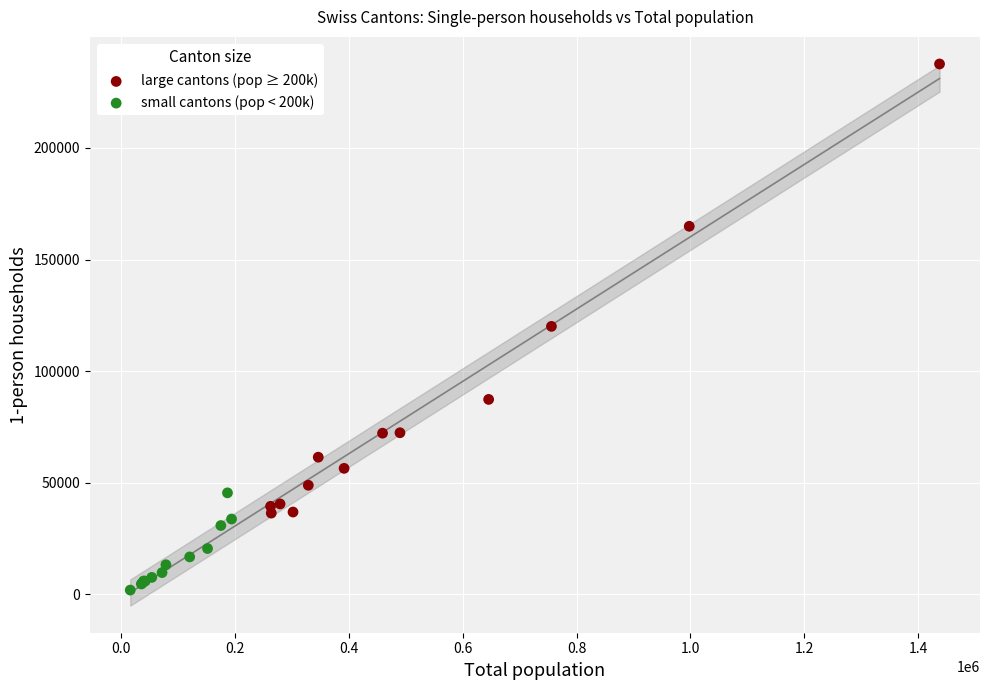

Which series reaches the maximum Y coordinate?

large cantons (pop ≥ 200k)